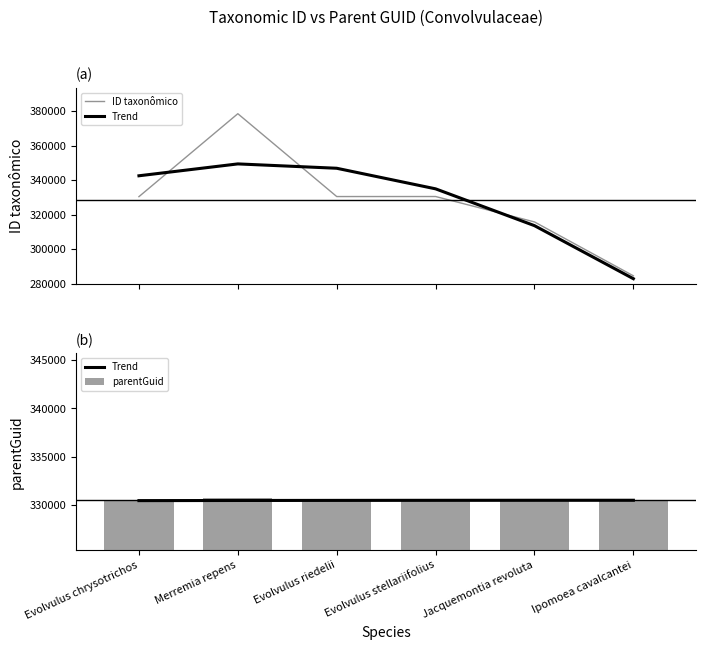

Which series has the largest total across all categories?

Trend